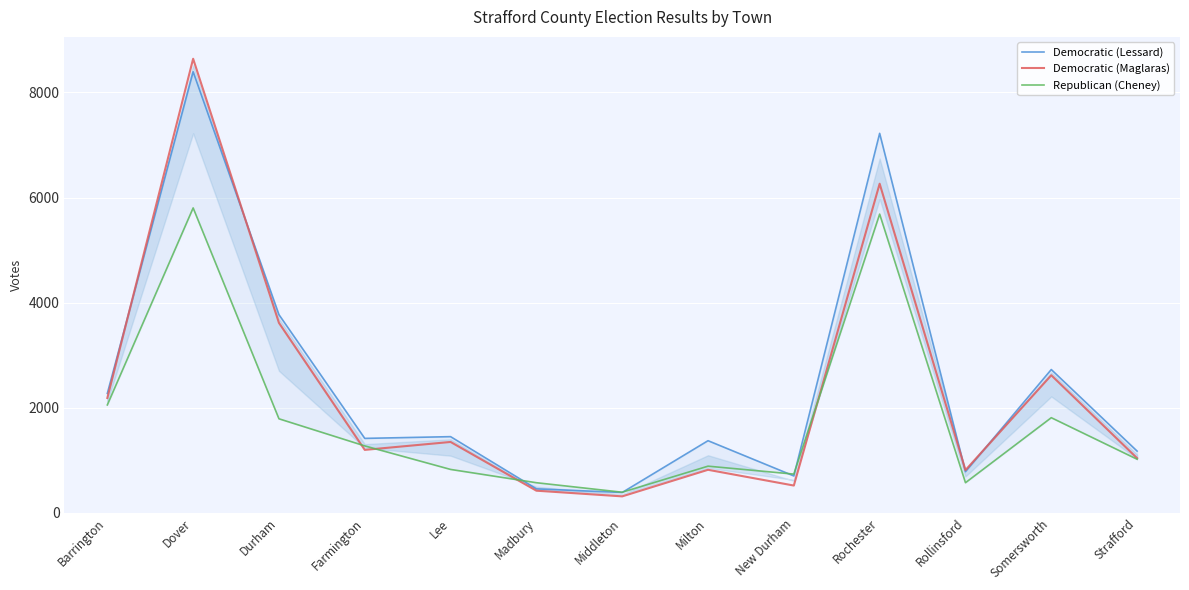

Where does the Democratic (Lessard) series first go above 1414?

Barrington